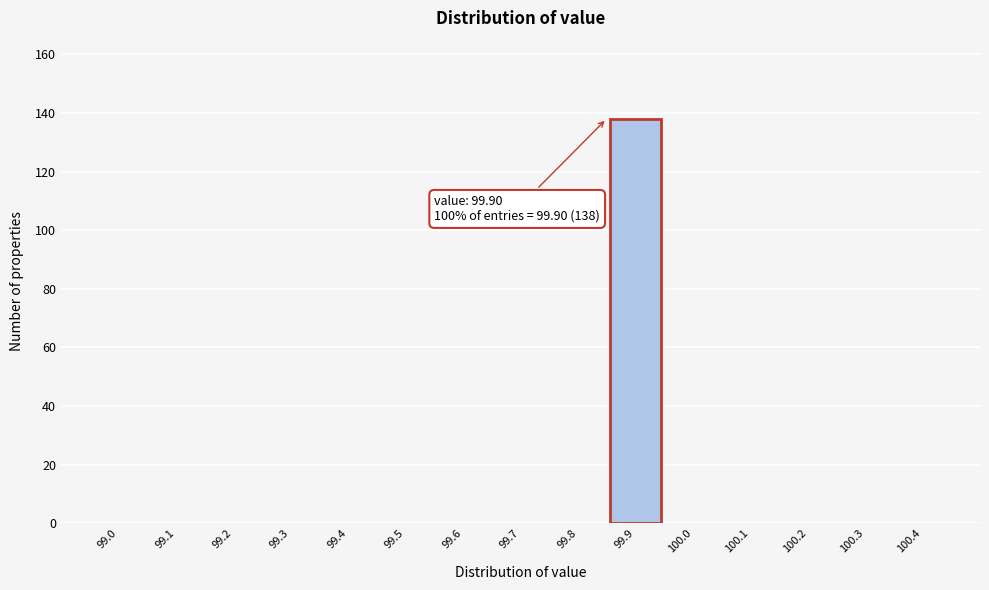

Reading left to right, extract all data points from this chart.

99.0=0	99.1=0	99.2=0	99.3=0	99.4=0	99.5=0	99.6=0	99.7=0	99.8=0	99.9=138	100.0=0	100.1=0	100.2=0	100.3=0	100.4=0